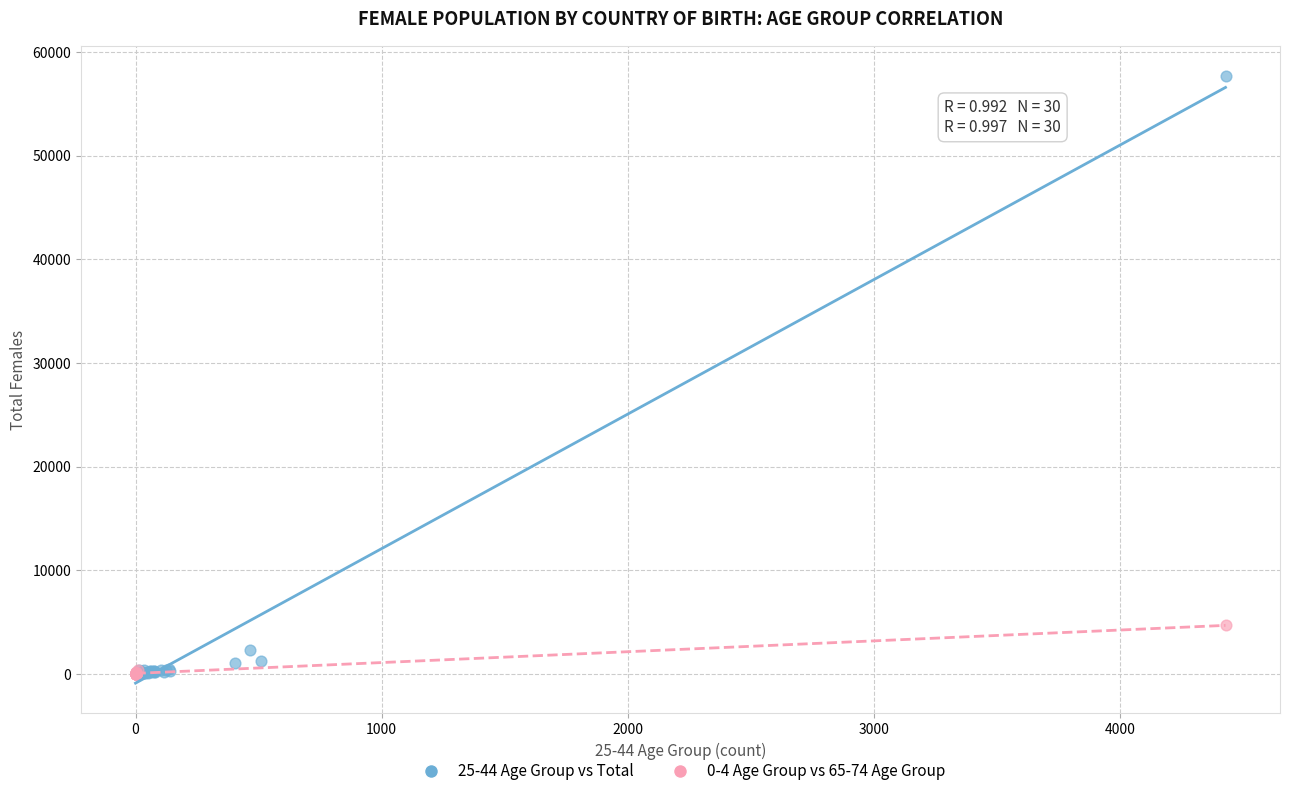

Which series has the largest Y range (max minus min)?

25-44 Age Group vs Total